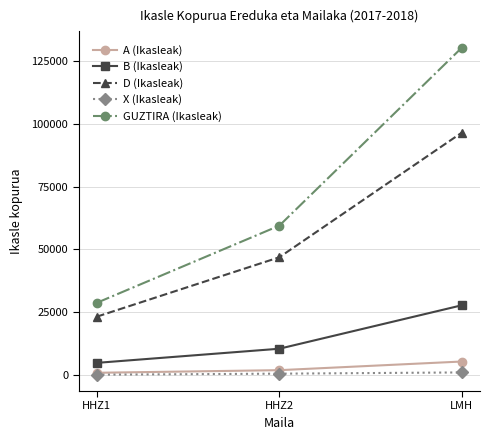

Rank the series at HHZ2 from lowest to highest value.

X (Ikasleak), A (Ikasleak), B (Ikasleak), D (Ikasleak), GUZTIRA (Ikasleak)